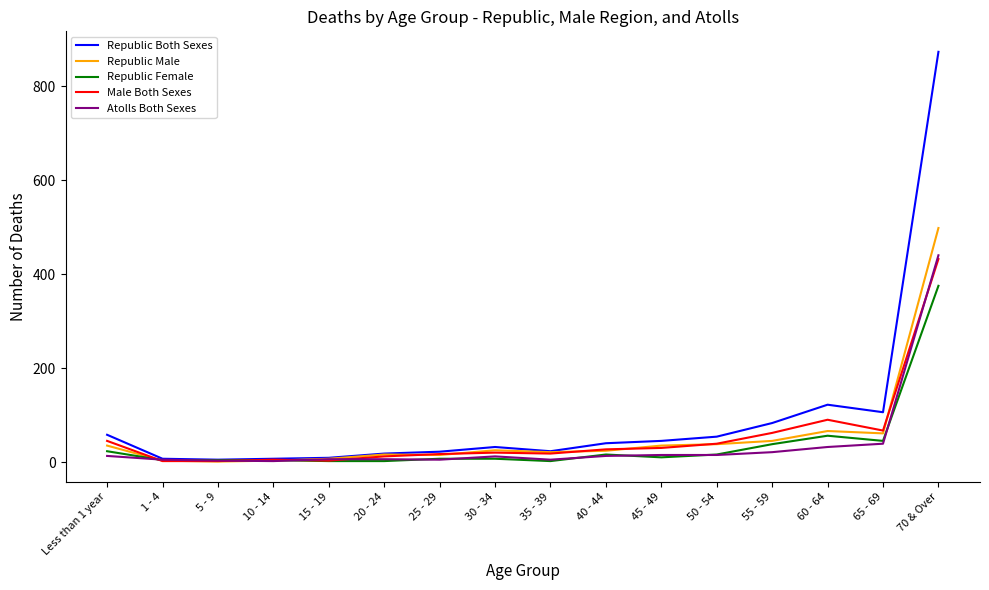

At which label does Male Both Sexes reach its peak?

70 & Over